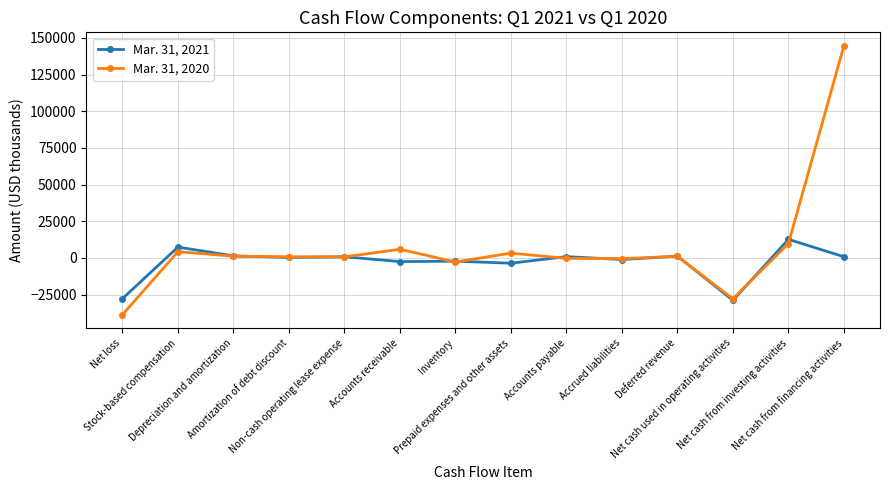

What position from the left is Accounts payable?

9